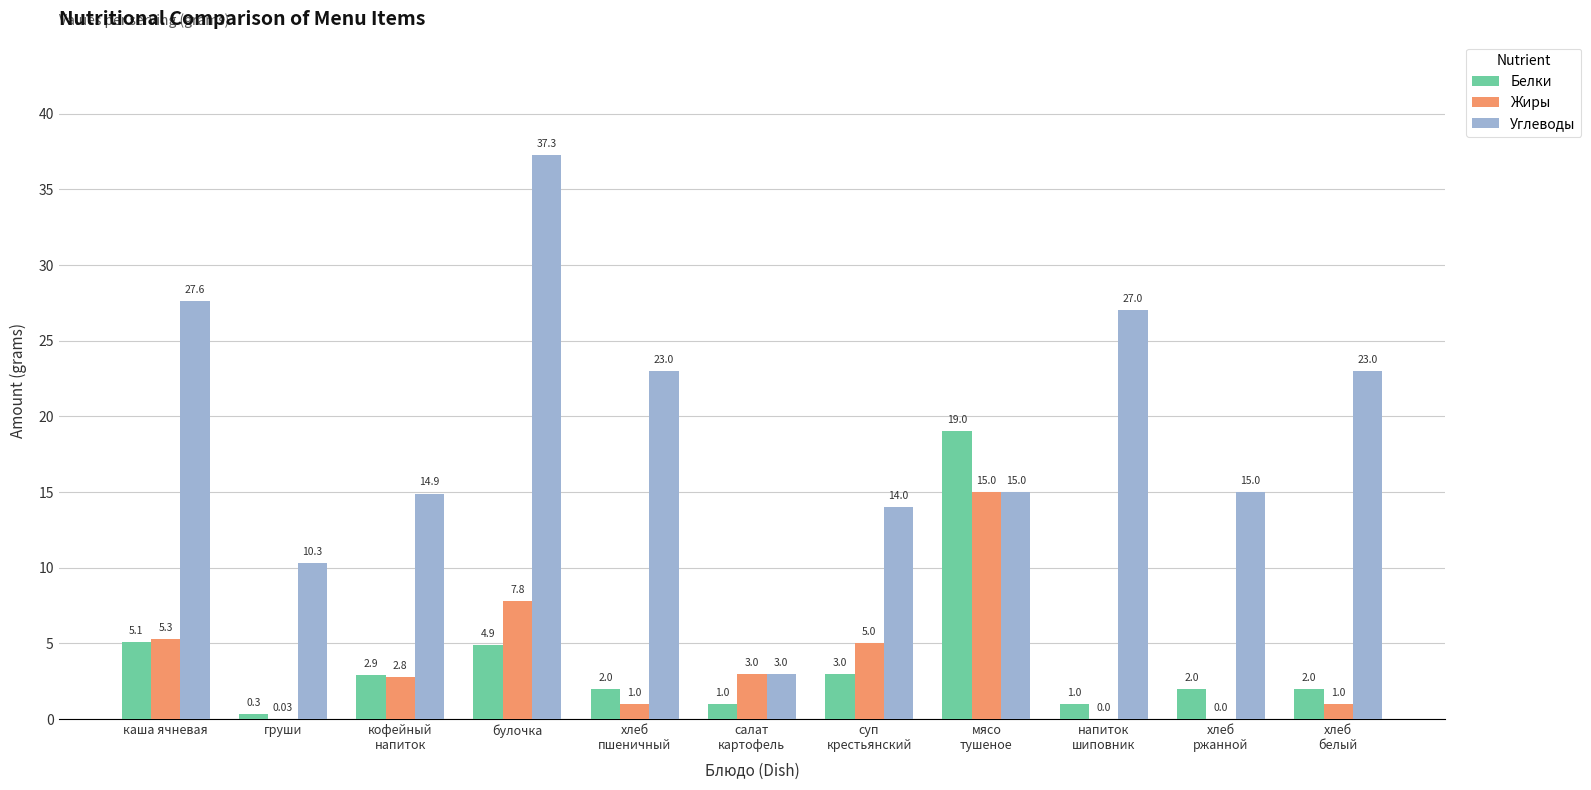

Is it true that Белки equals 2.0 at хлеб
белый?

True